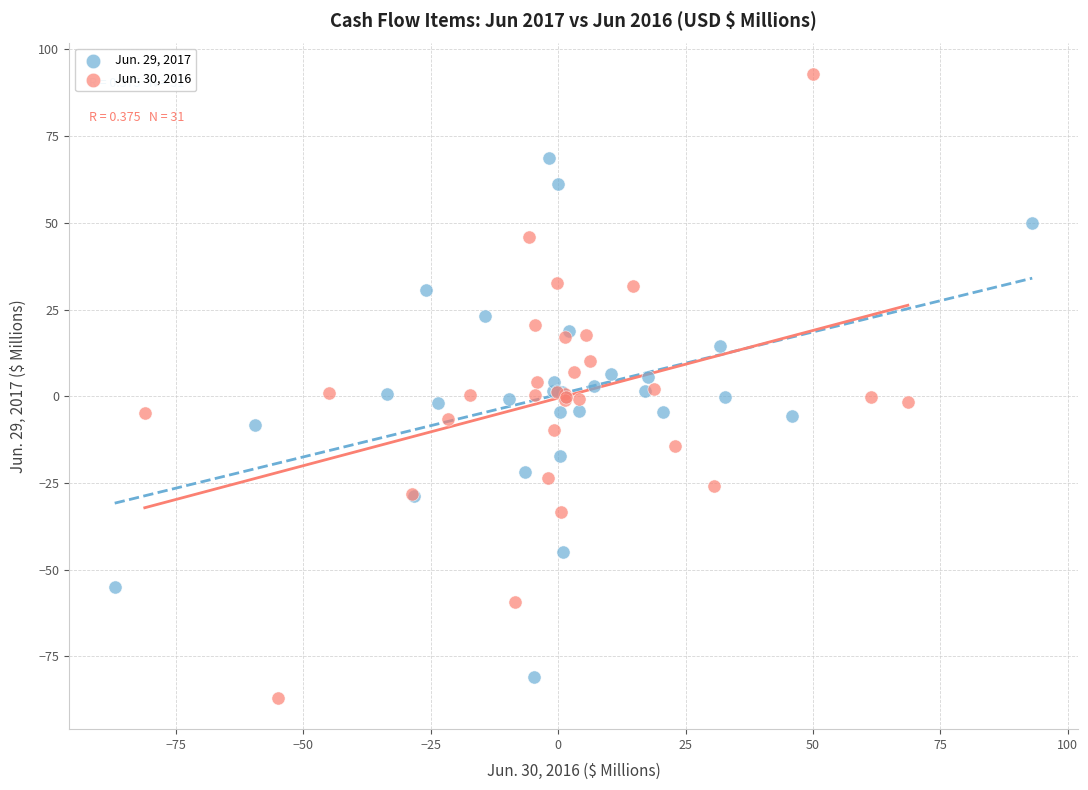

Which series has the largest Y range (max minus min)?

Jun. 30, 2016